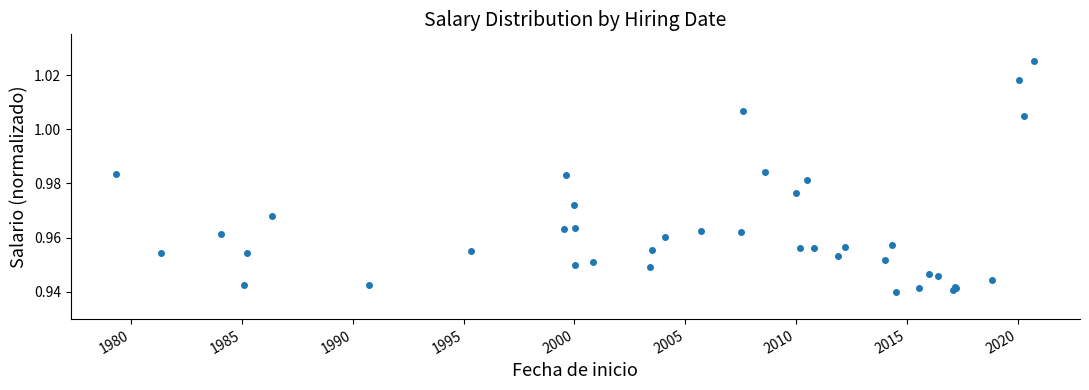

What is the sum of all values?

38.5